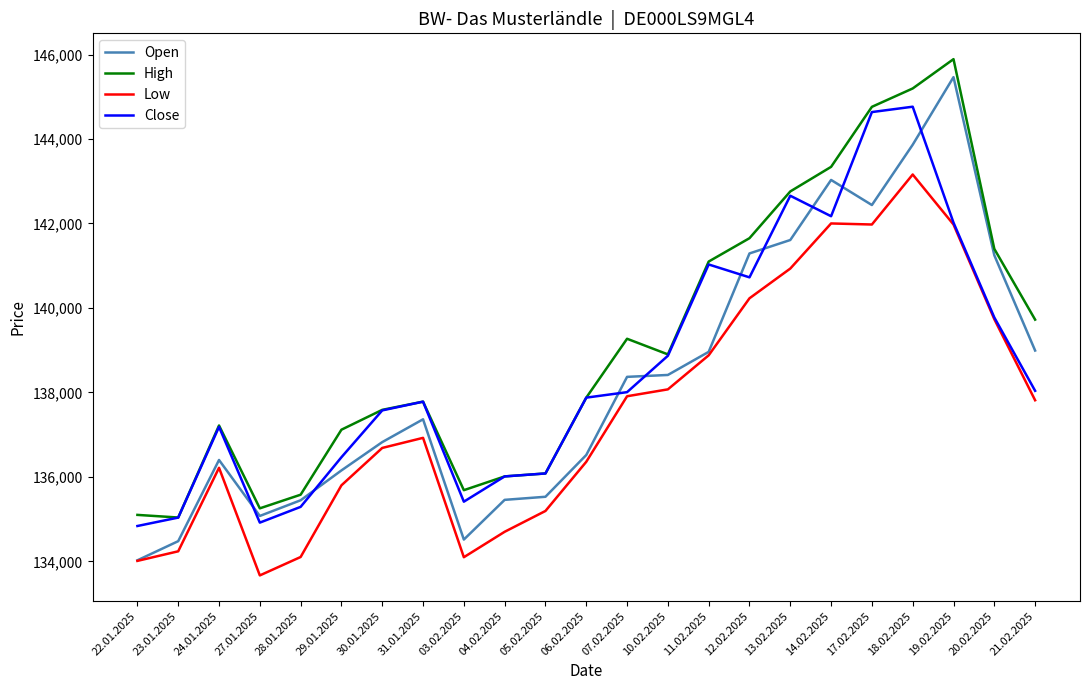

Is the value of Close at 28.01.2025 greater than the value of High at 30.01.2025?

No